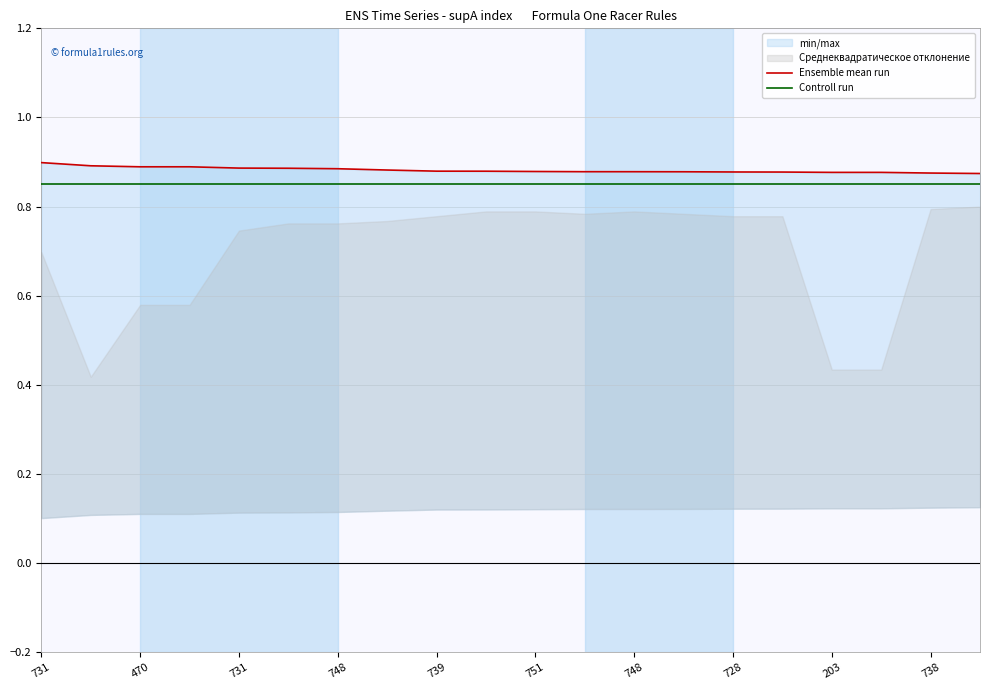

What is the sum of all Controll run values?

17.0